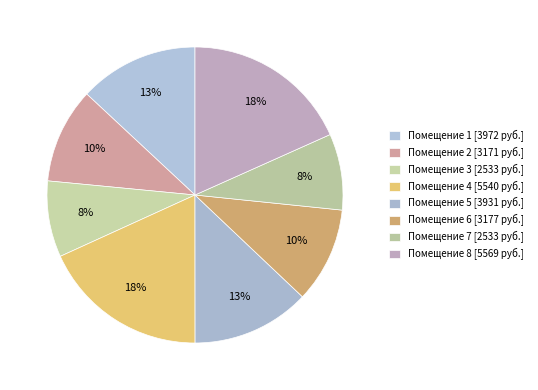

Is there a majority slice in this chart?

No